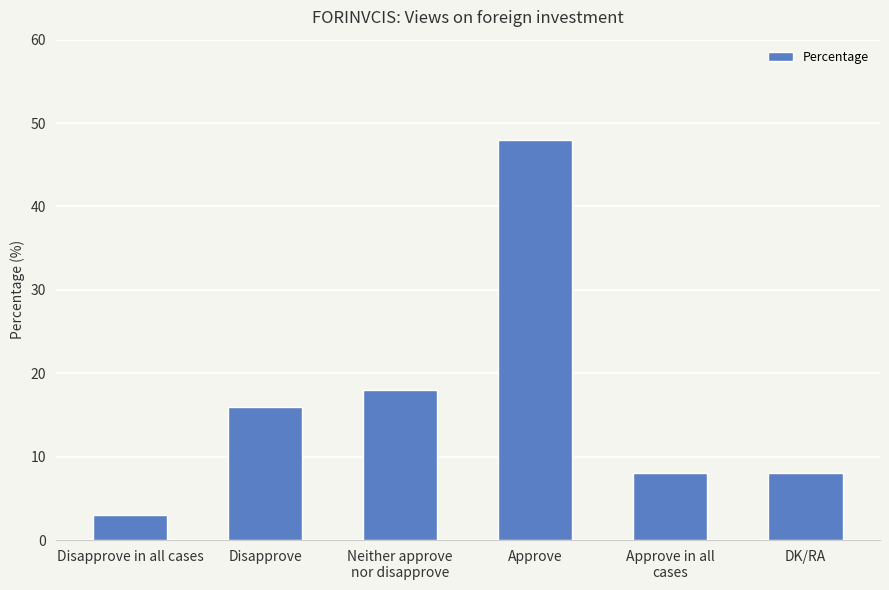

Is it true that the value at Disapprove in all cases is 3?

True